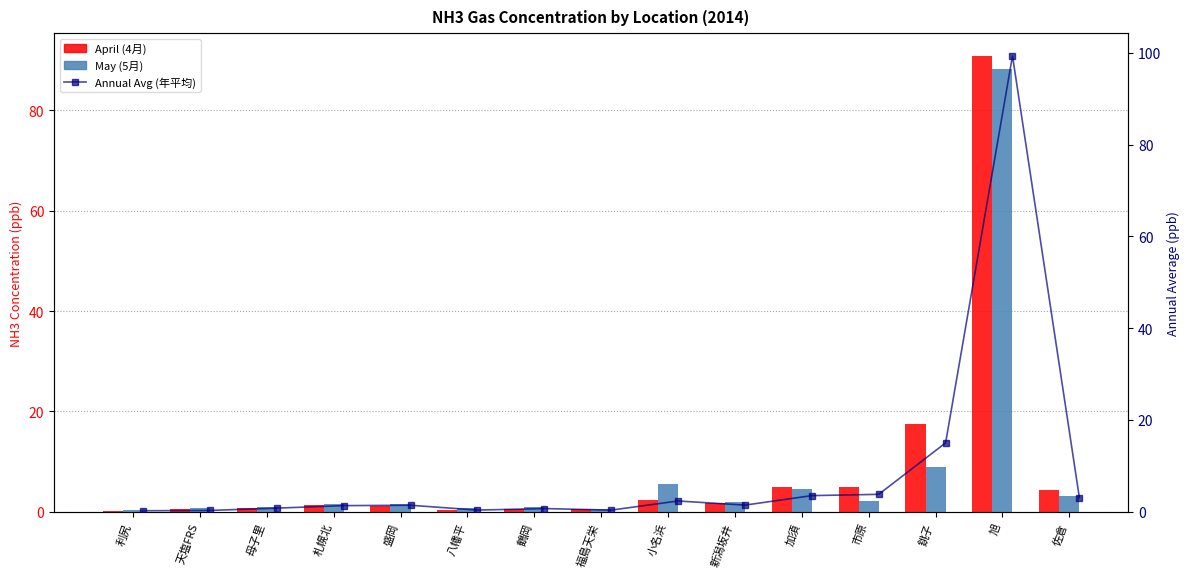

What is the difference between the second highest and second lowest values in the May (5月) series?

8.4